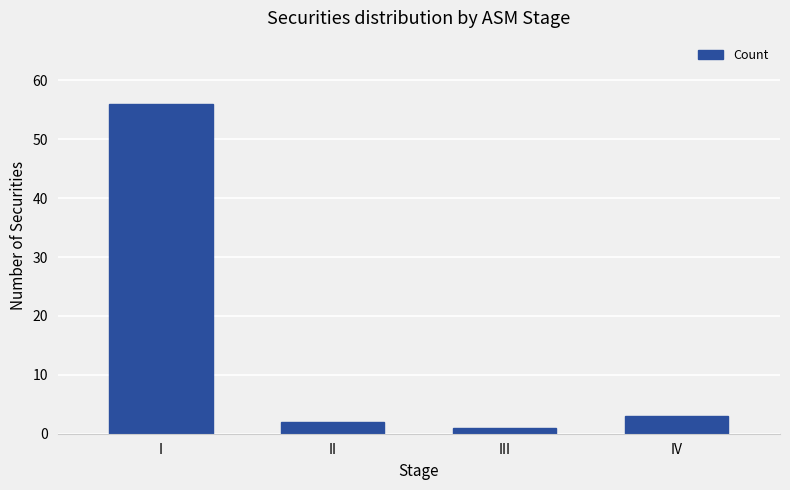

What is the greatest value displayed?

56